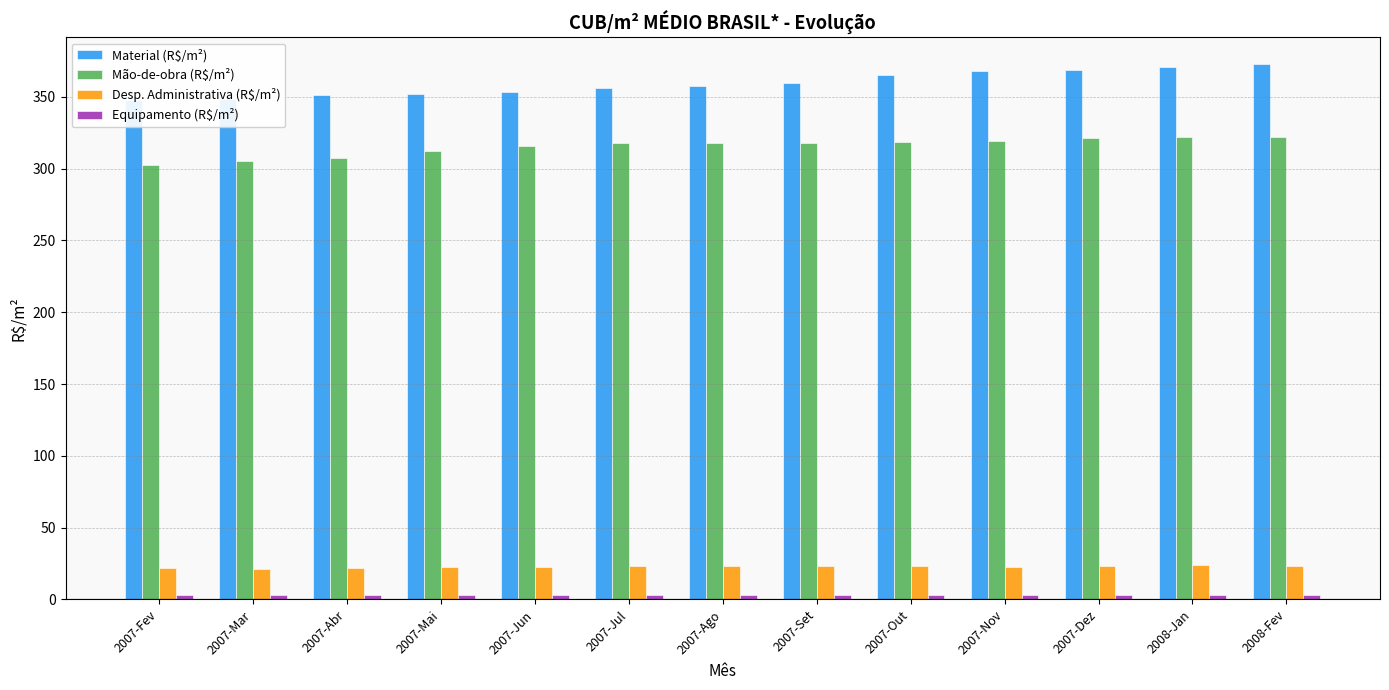

Rank the categories by Desp. Administrativa (R$/m²) value from highest to lowest.

2008-Jan, 2007-Dez, 2008-Fev, 2007-Ago, 2007-Set, 2007-Out, 2007-Jul, 2007-Nov, 2007-Jun, 2007-Mai, 2007-Abr, 2007-Fev, 2007-Mar